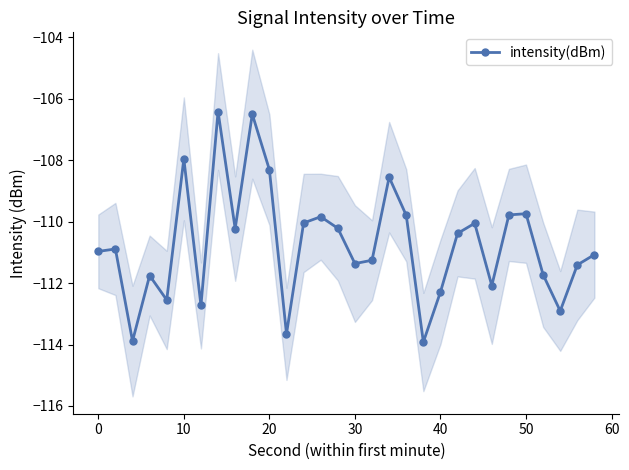

What is the maximum value shown in the chart?

-106.4